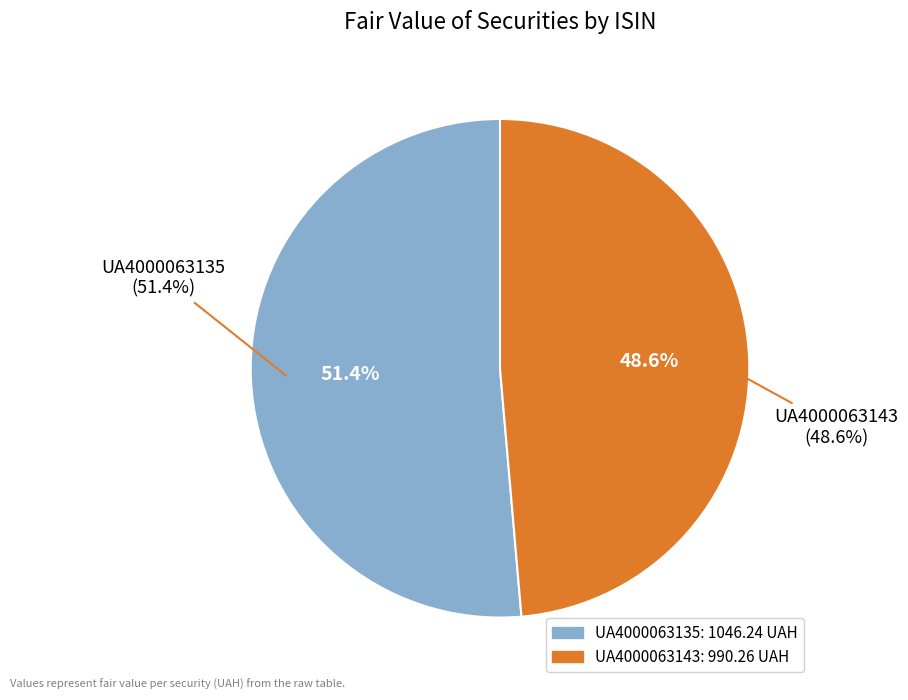

What is the change in value from UA4000063135 to UA4000063143?

-56.0